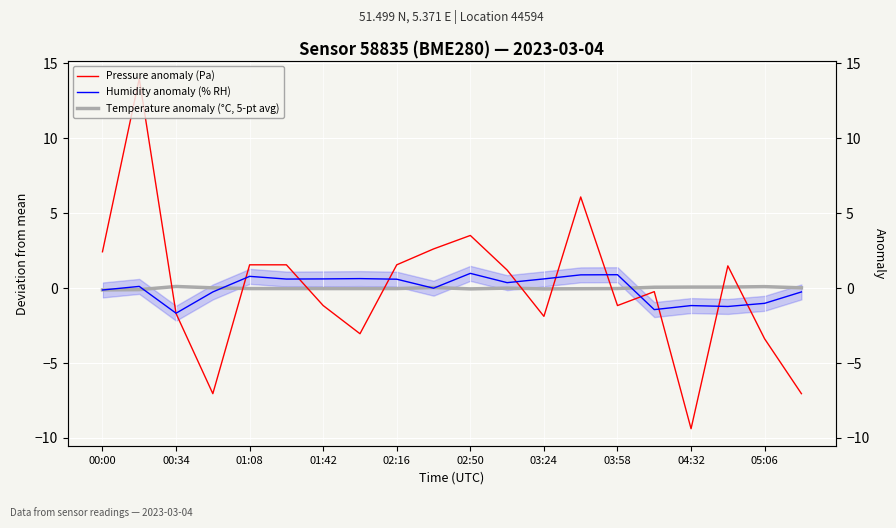

Which category has the lowest value in the Pressure anomaly (Pa) series?

04:32